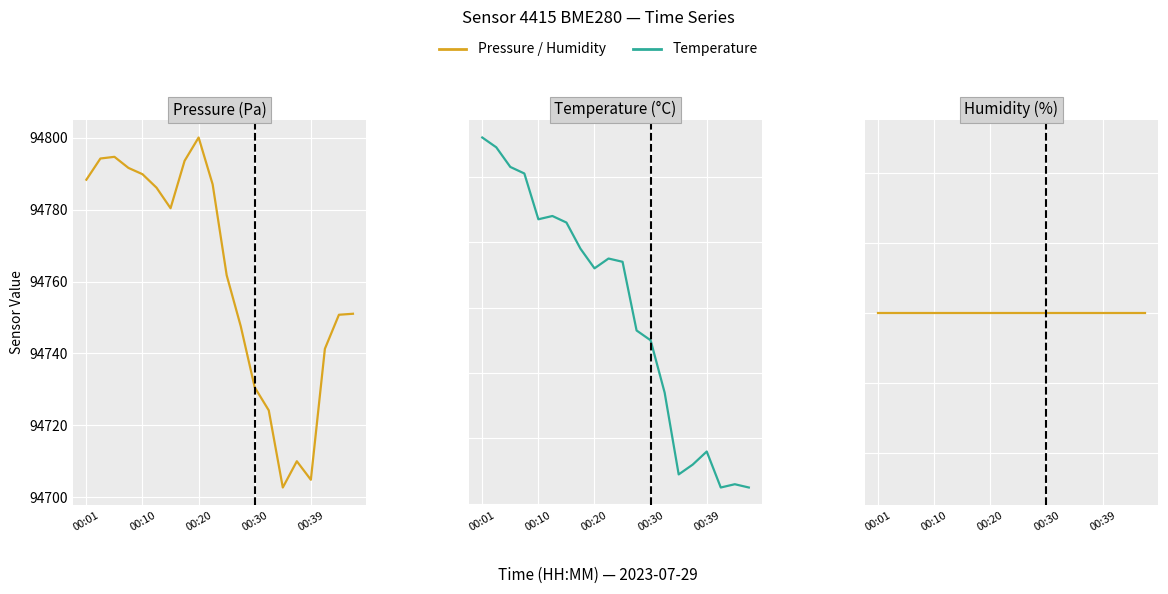

True or false: Humidity and Temperature cross at least once.

False